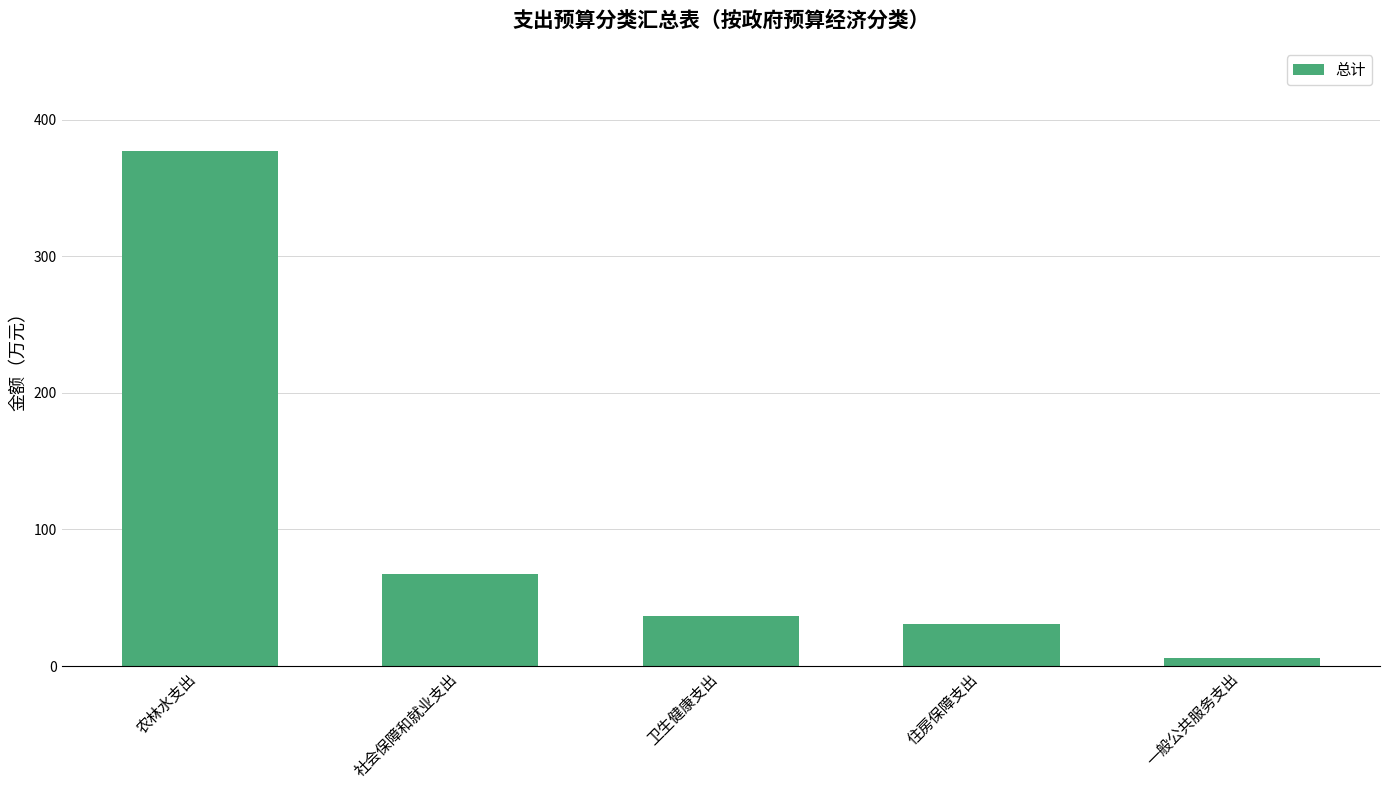

What position from the right is 农林水支出?

5